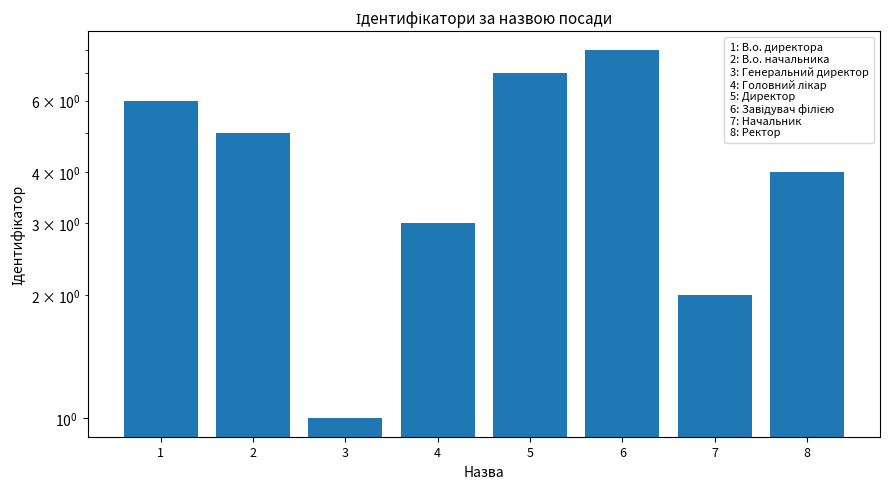

The value at 3 is 1. True or false?

True